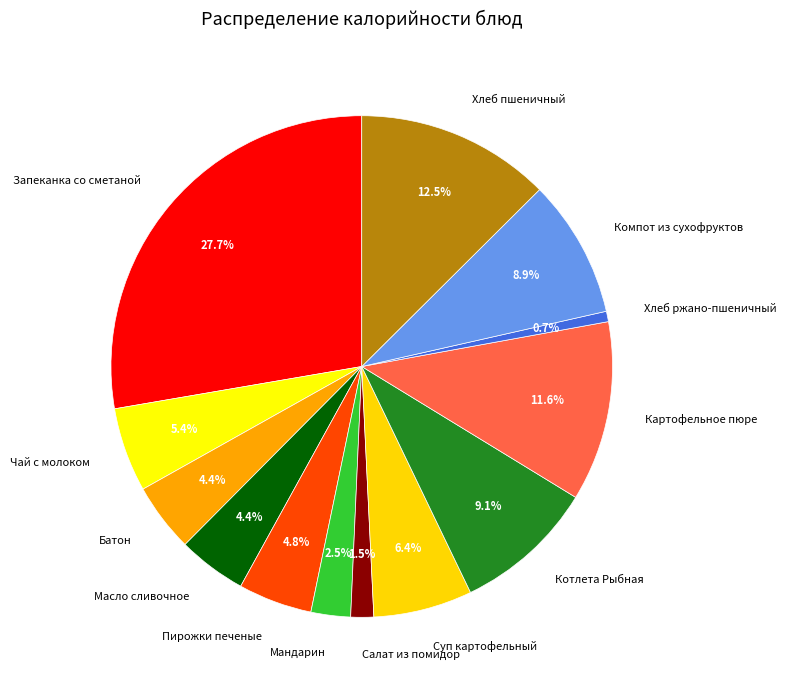

To the nearest percent, what is the difference between the largest and smallest slice percentages?

27%